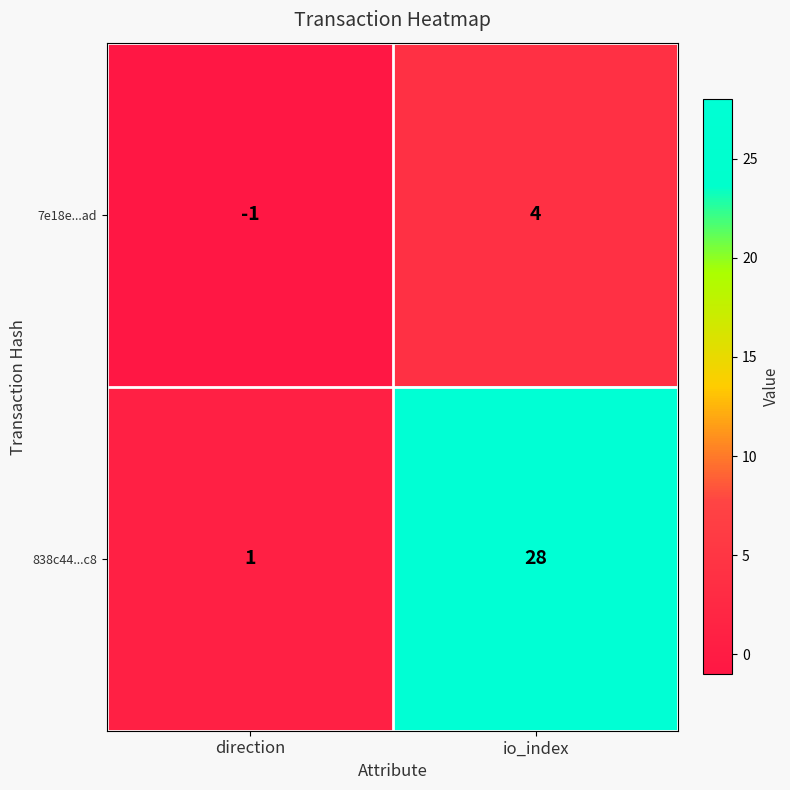

At which category is the sum across all series the highest?

io_index